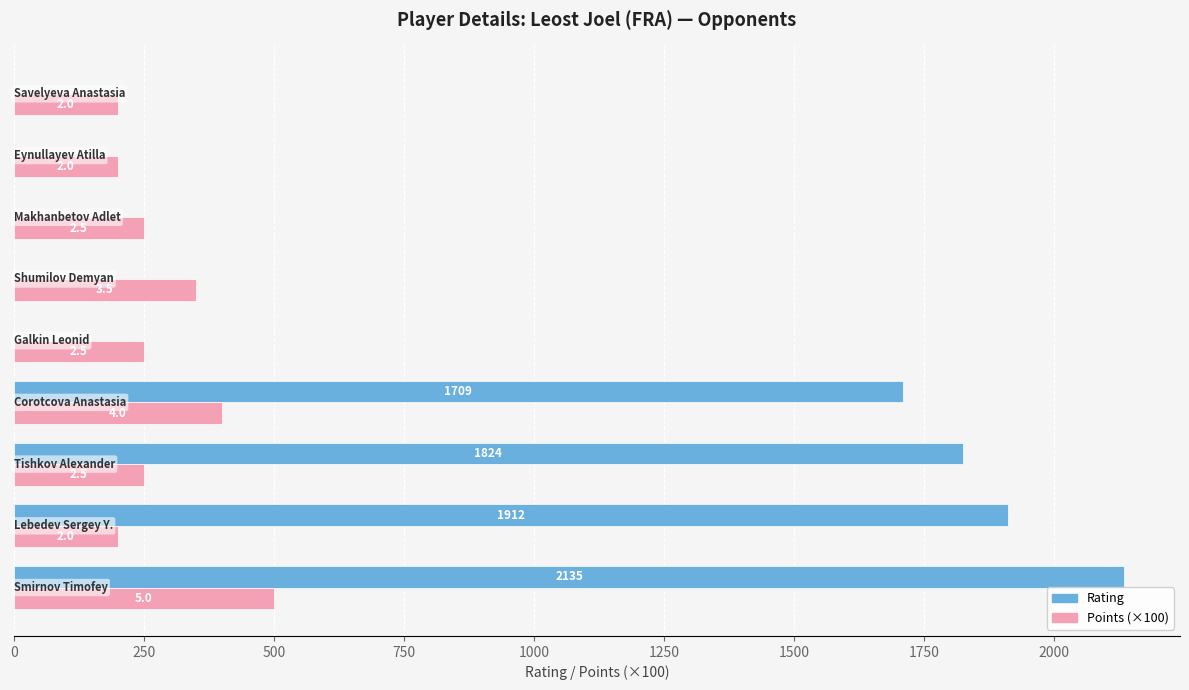

What are all the series names shown in the legend?

Rating, Points (×100)